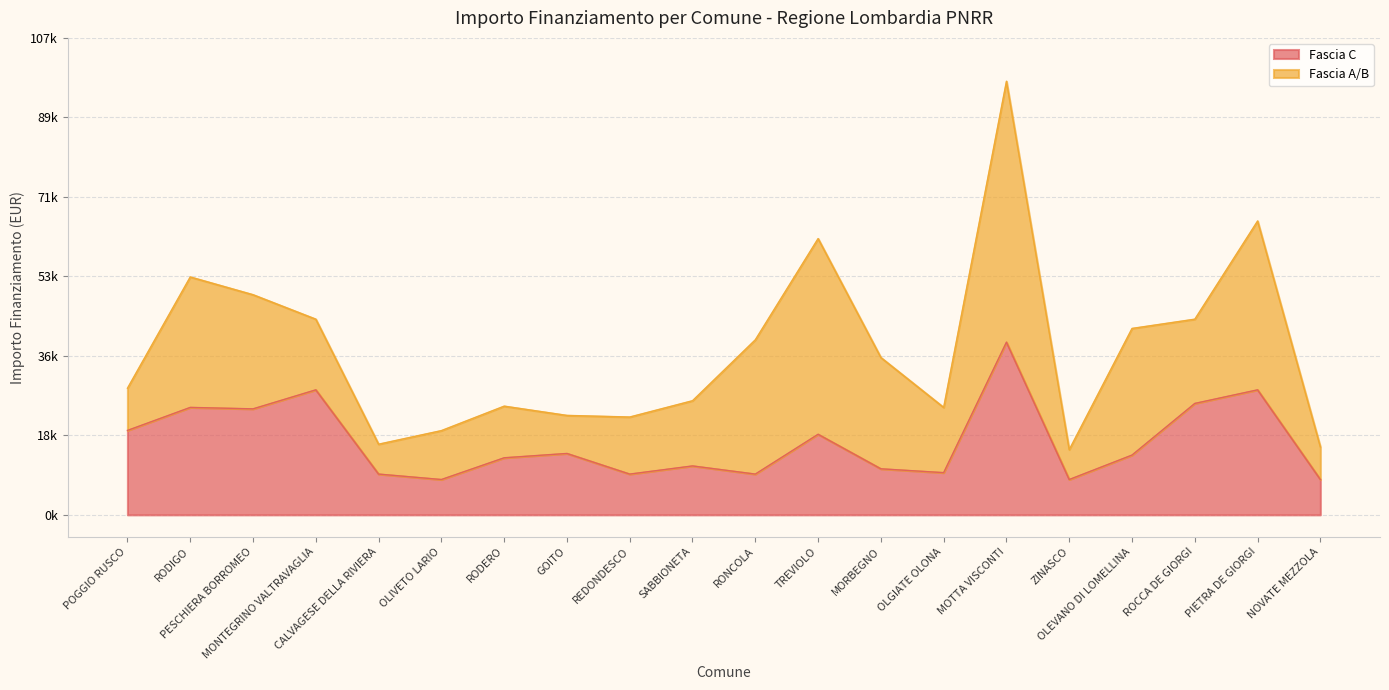

Rank the categories by value from lowest to highest.

OLIVETO LARIO, ZINASCO, NOVATE MEZZOLA, CALVAGESE DELLA RIVIERA, REDONDESCO, RONCOLA, OLGIATE OLONA, MORBEGNO, SABBIONETA, RODERO, OLEVANO DI LOMELLINA, GOITO, TREVIOLO, POGGIO RUSCO, PESCHIERA BORROMEO, RODIGO, ROCCA DE GIORGI, MONTEGRINO VALTRAVAGLIA, PIETRA DE GIORGI, MOTTA VISCONTI